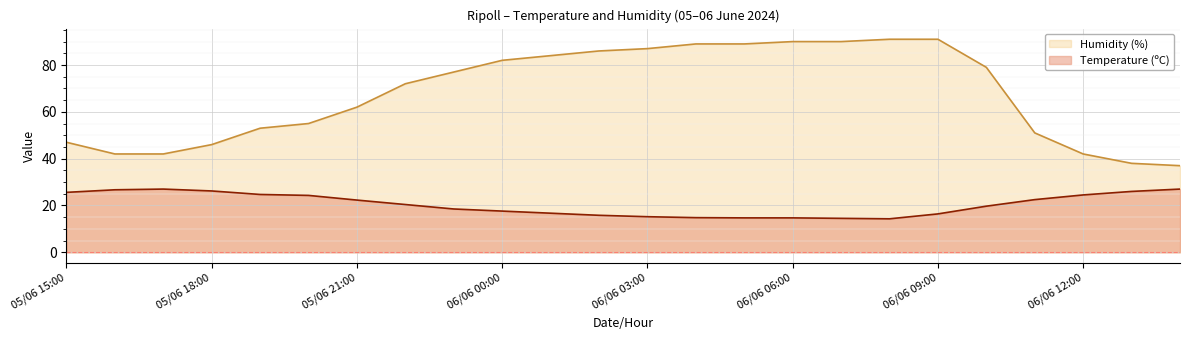

What is the difference between the second highest and minimum values in the Humidity (%) series?

54.0